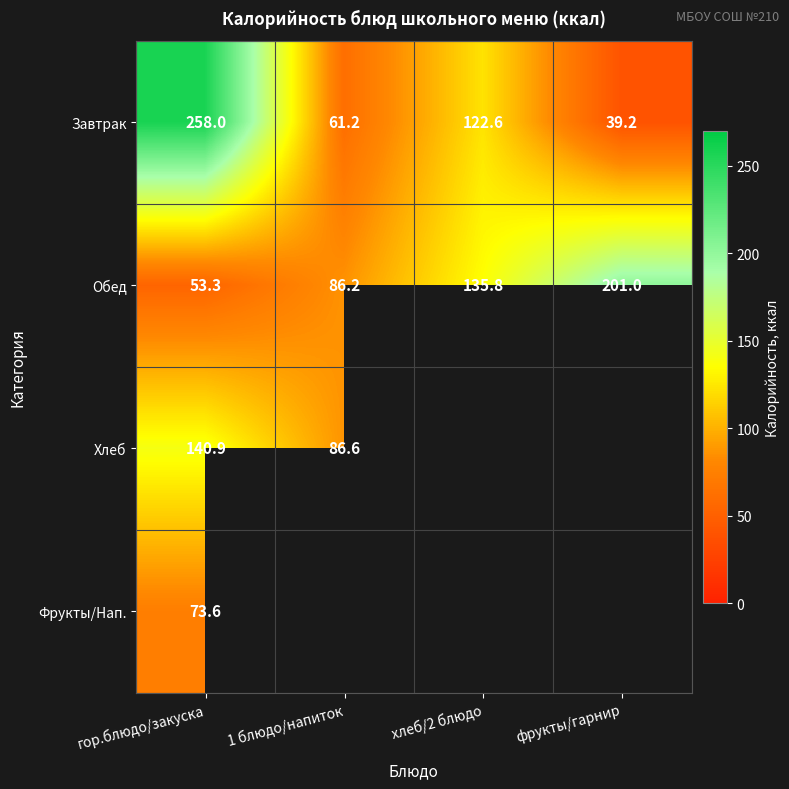

Which category has the lowest value in the Завтрак series?

фрукты/гарнир